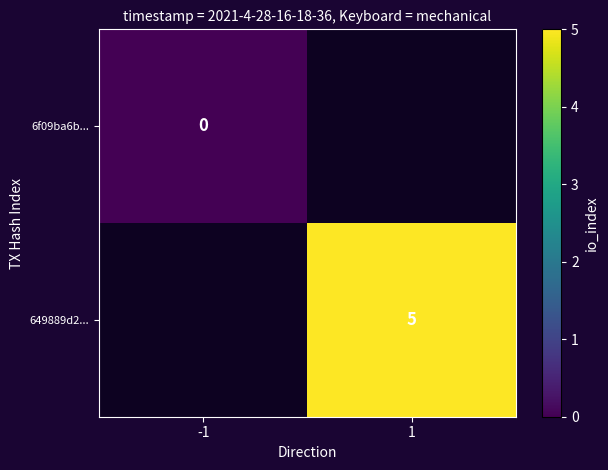

Is the value of 649889d2... at 1 greater than the value of 6f09ba6b... at -1?

Yes